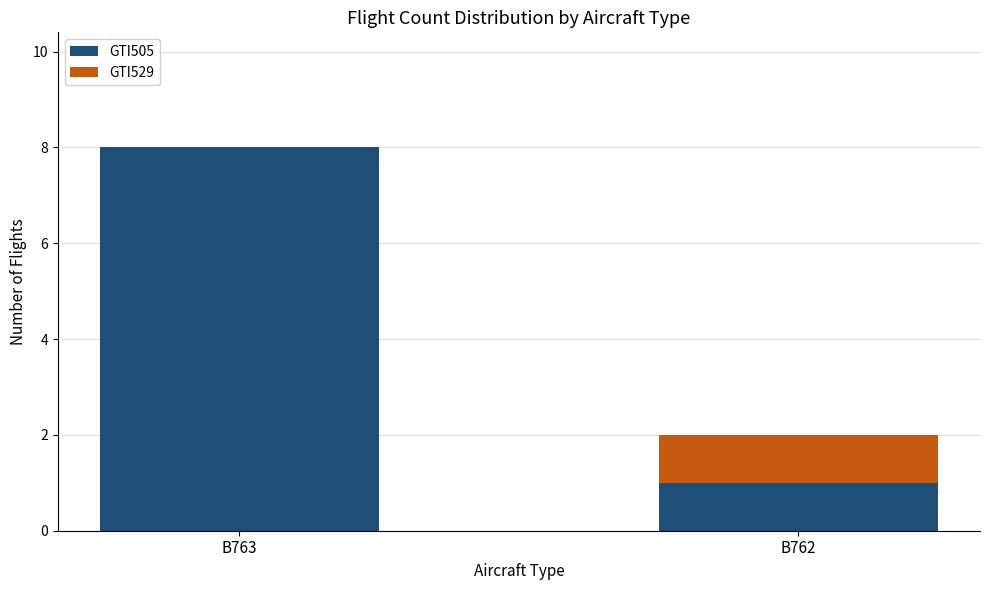

Reading right to left, what are the values for GTI505?

B762=1	B763=8